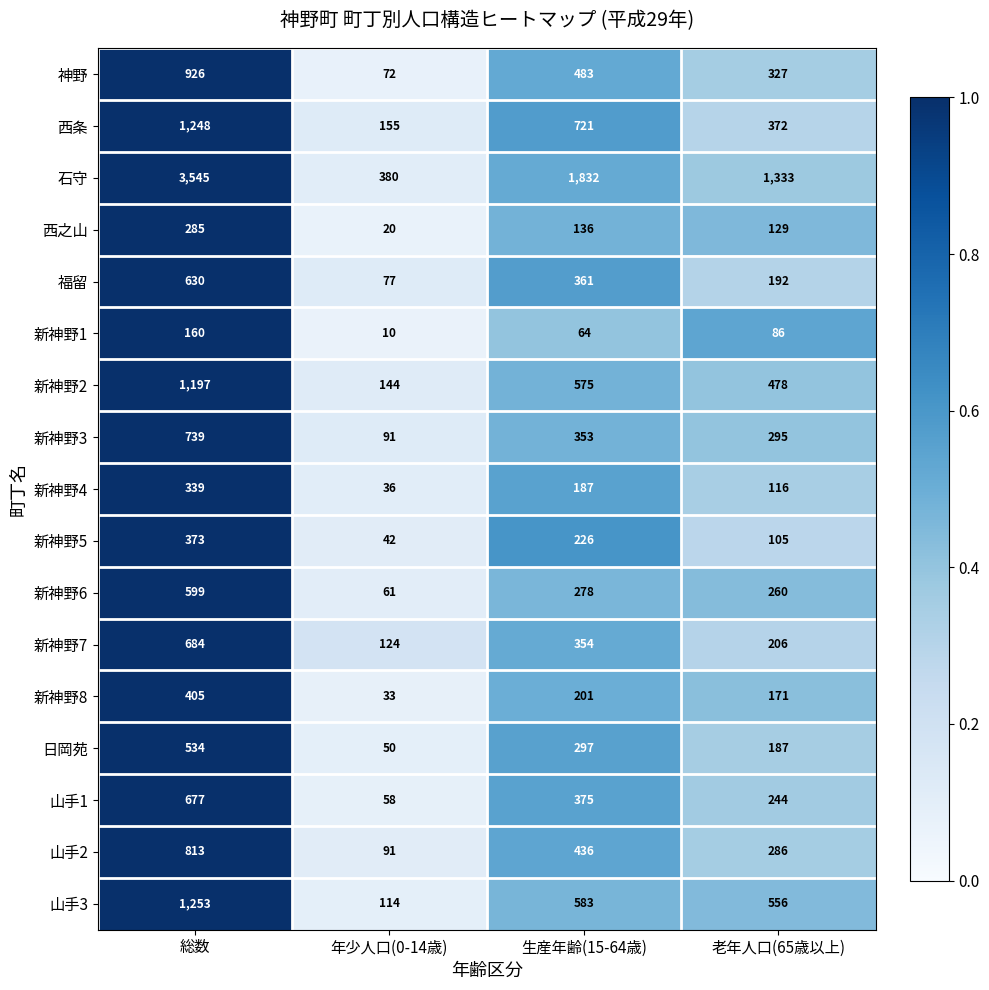

At which label is 神野 closest to 499?

生産年齢(15-64歳)